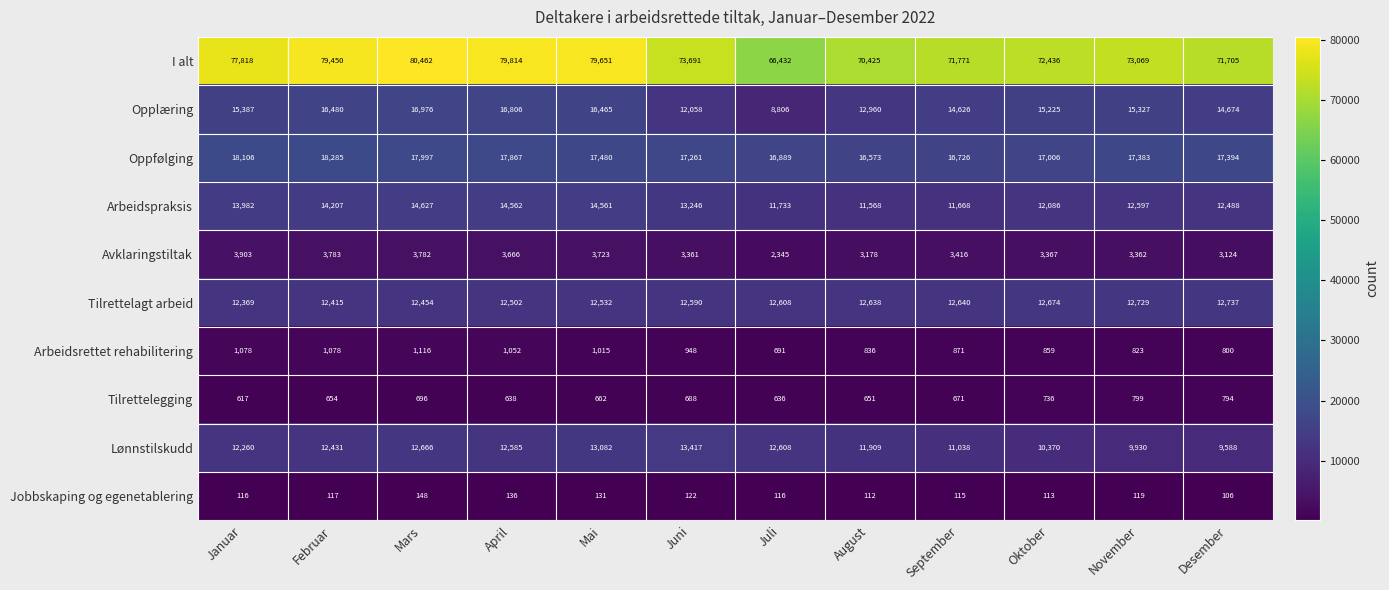

Which label corresponds to the largest value in the chart?

Mars